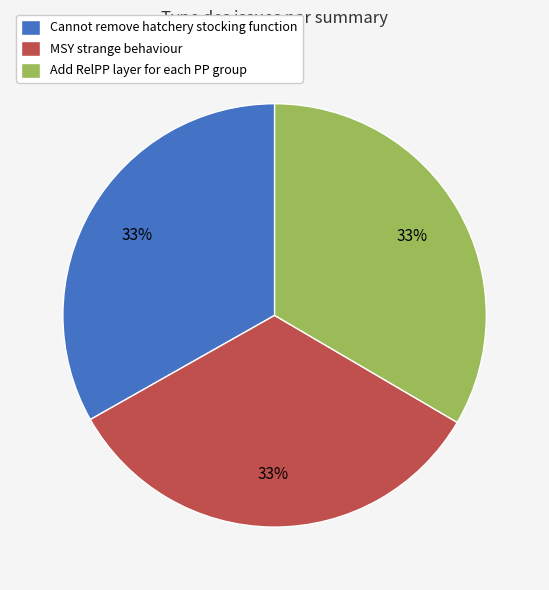

Is Cannot remove hatchery stocking function the majority of the pie?

No